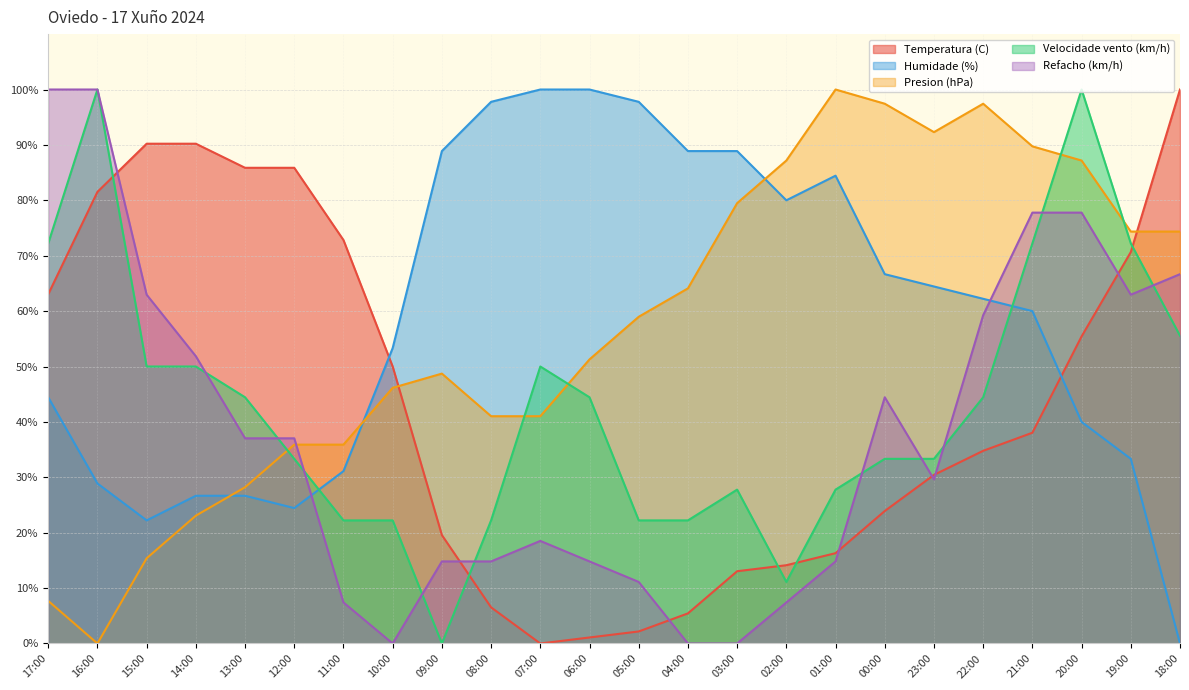

True or false: Refacho (km/h) has more than 0 points higher than both neighbors.

True